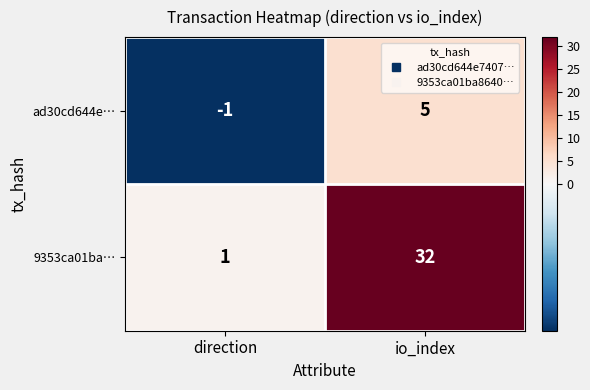

Reading right to left, transcribe all the data shown in this chart.

ad30cd644e…: io_index=5	direction=-1
9353ca01ba…: io_index=32	direction=1